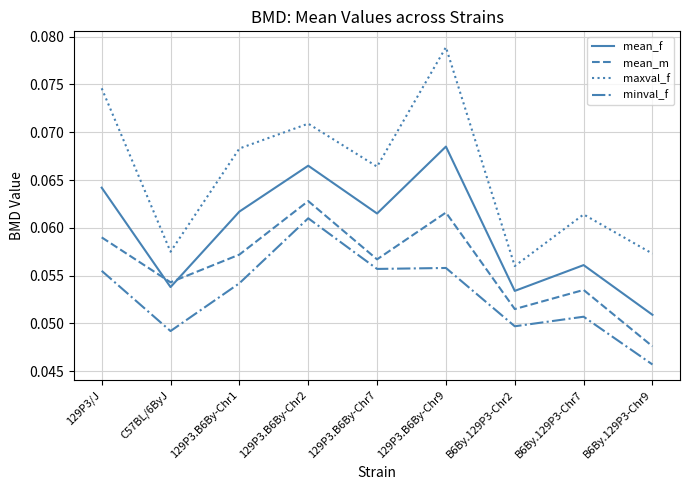

True or false: minval_f and mean_f intersect in this chart.

False